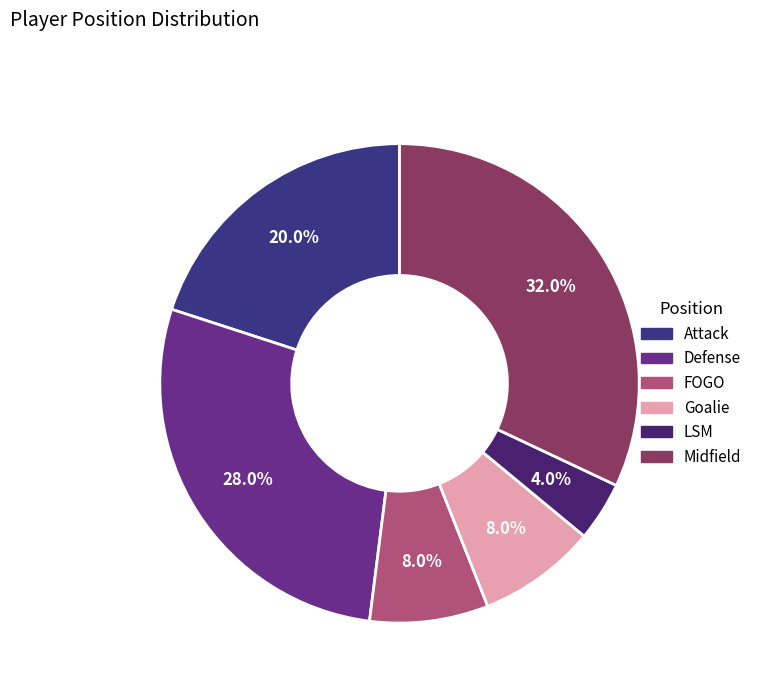

To the nearest percent, what percentage of the pie is Defense?

28%